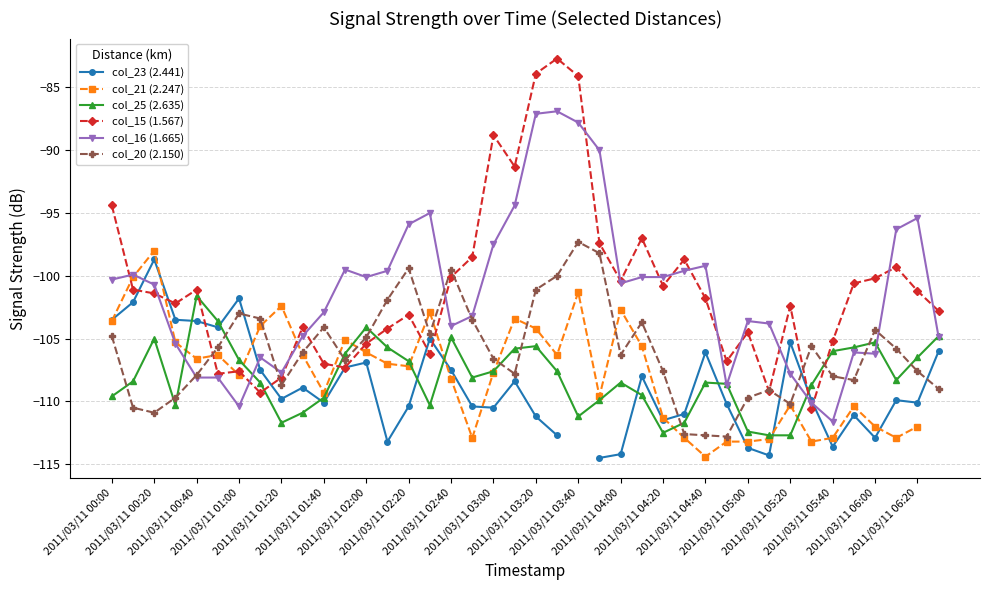

The value of col_15 (1.567) at 2011/03/11 04:20 is -62.5. True or false?

False